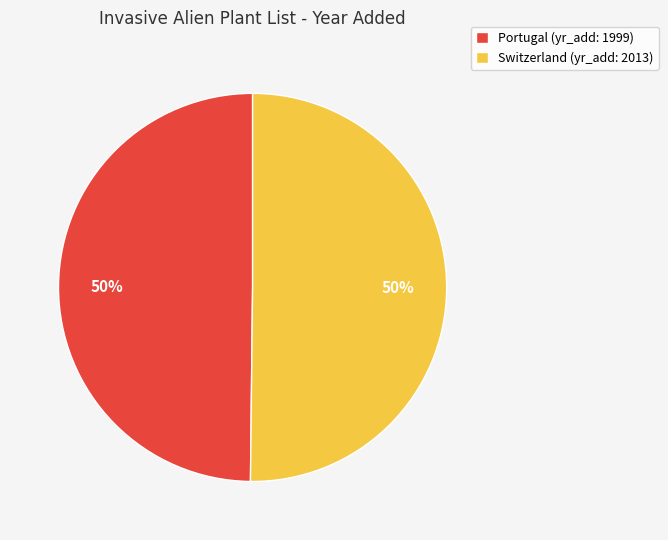

To the nearest percent, what is the combined percentage of Portugal (yr_add: 1999) and Switzerland (yr_add: 2013)?

100%